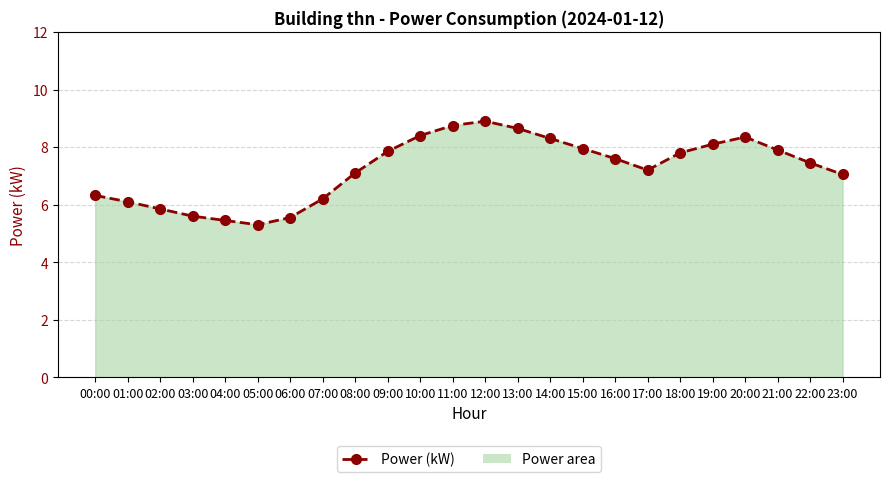

What is the approximate value at 20:00?

8.3